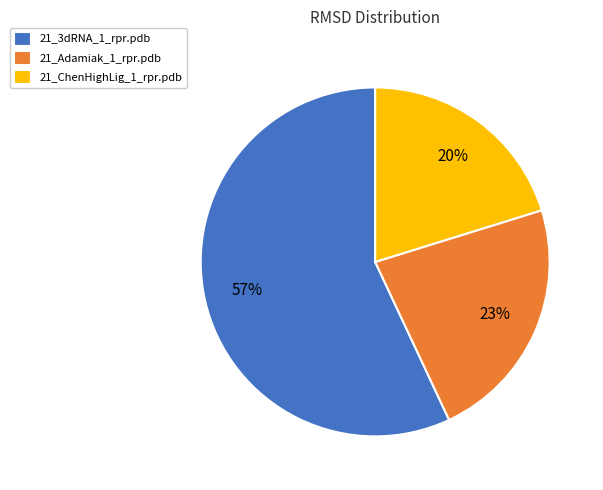

What percentage is the 21_3dRNA_1_rpr.pdb slice, to the nearest percent?

57%